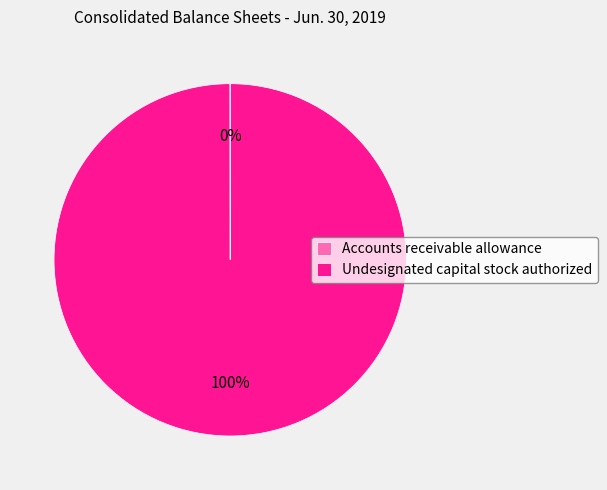

Which slice represents more than half of the pie?

Undesignated capital stock authorized